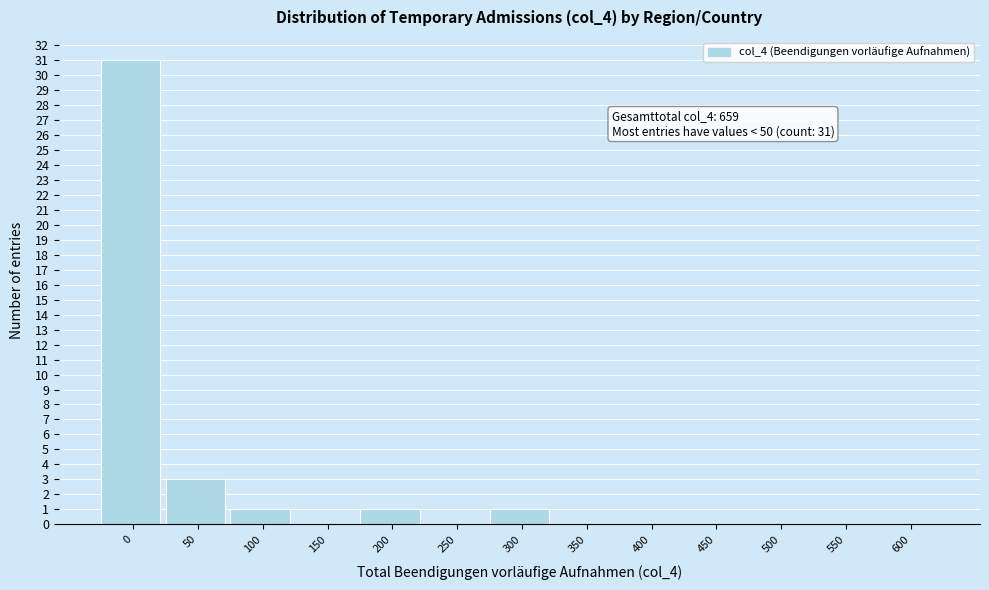

Reading left to right, extract all data points from this chart.

0=31	50=3	100=1	150=0	200=1	250=0	300=1	350=0	400=0	450=0	500=0	550=0	600=0